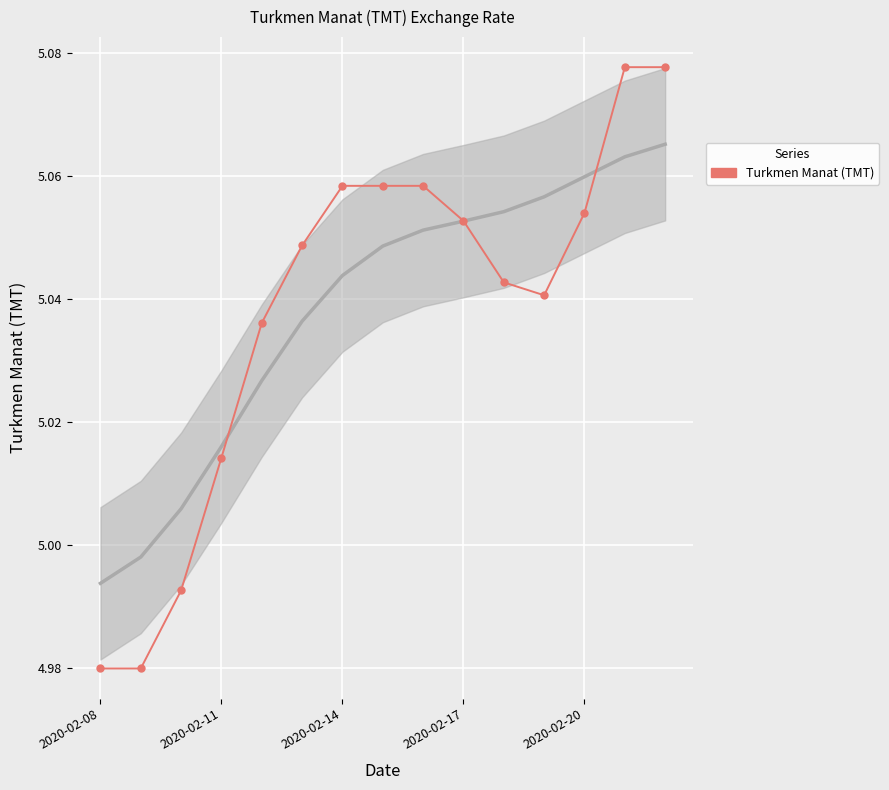

Which label corresponds to the smallest value in the chart?

2020-02-08